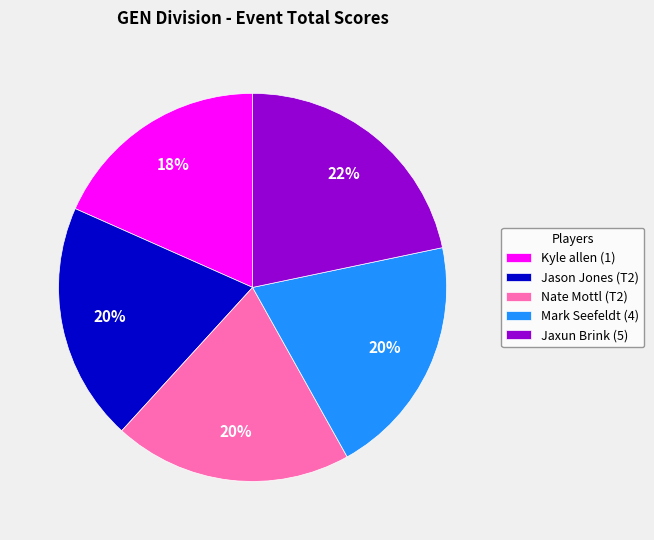

How many segments does this pie chart have?

5